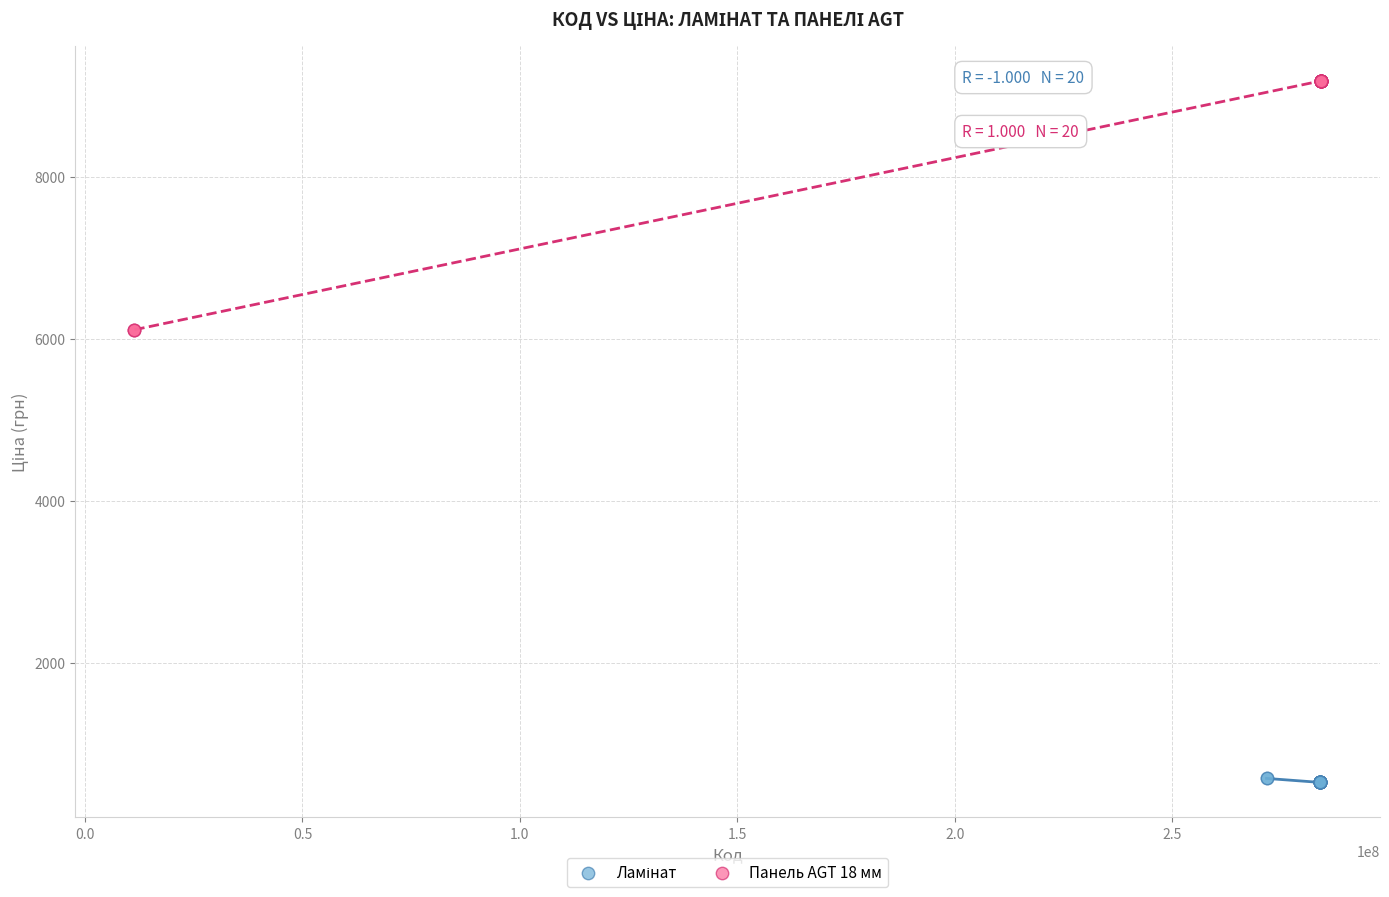

Which series reaches the maximum Y coordinate?

Панель AGT 18 мм